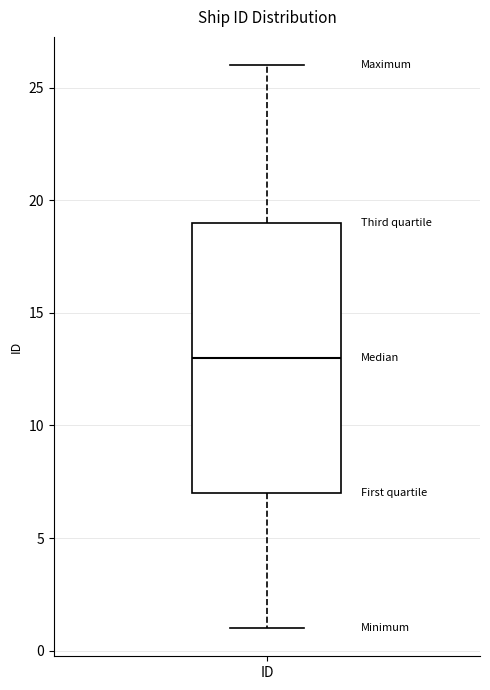

Read this box plot against the y-axis: the position of the median line, the range covered by the box, and the ends of both whiskers. The values are not printed on the chart, so give them approximately, as read against the axis.

median 13, box 7 to 19, whiskers 1 to 26